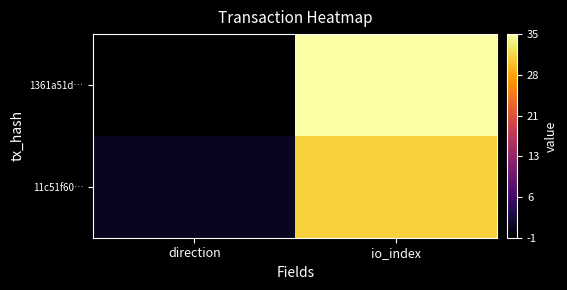

What is the difference between the highest and lowest values at io_index?

4